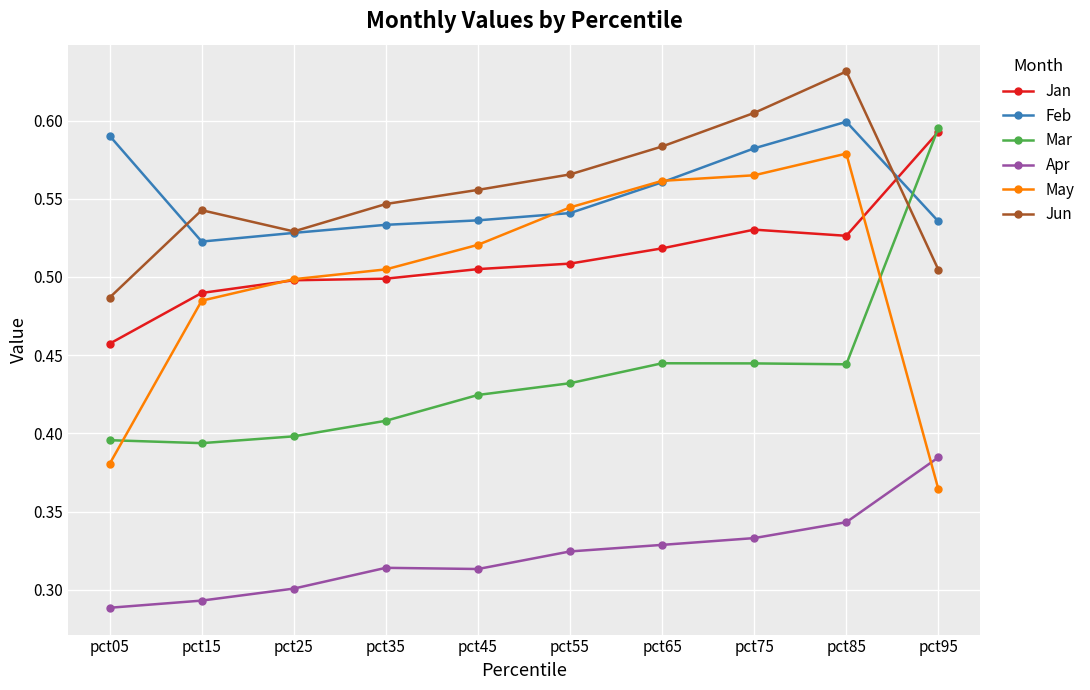

Rank the series at pct45 from highest to lowest value.

Jun, Feb, May, Jan, Mar, Apr